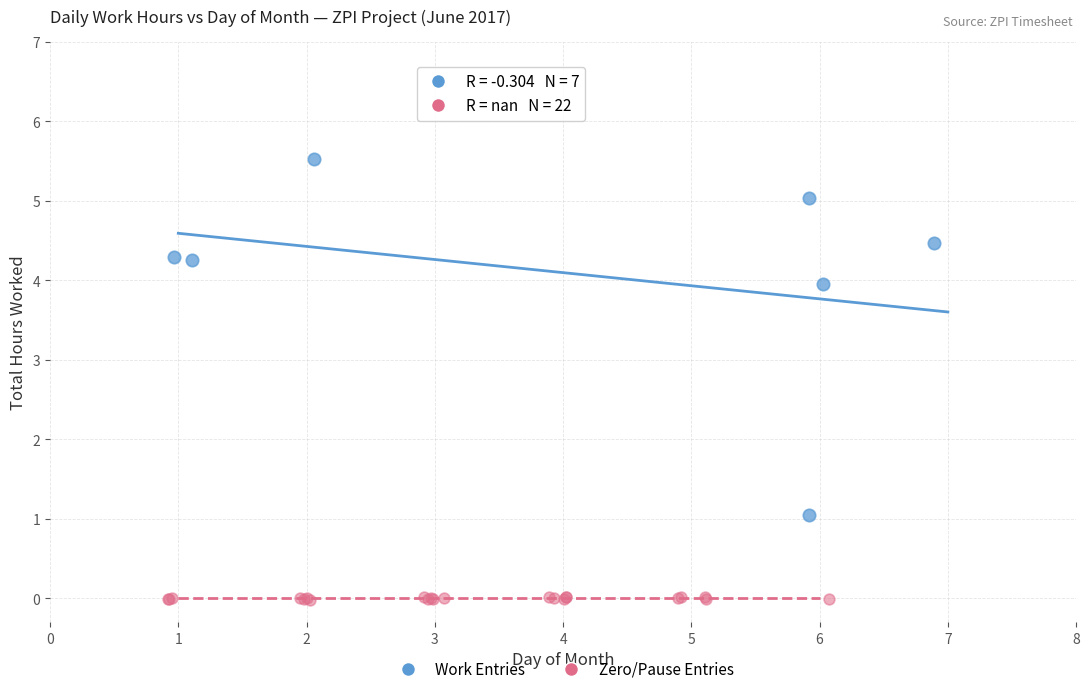

Which series contains the lowest Y value?

Zero/Pause Entries